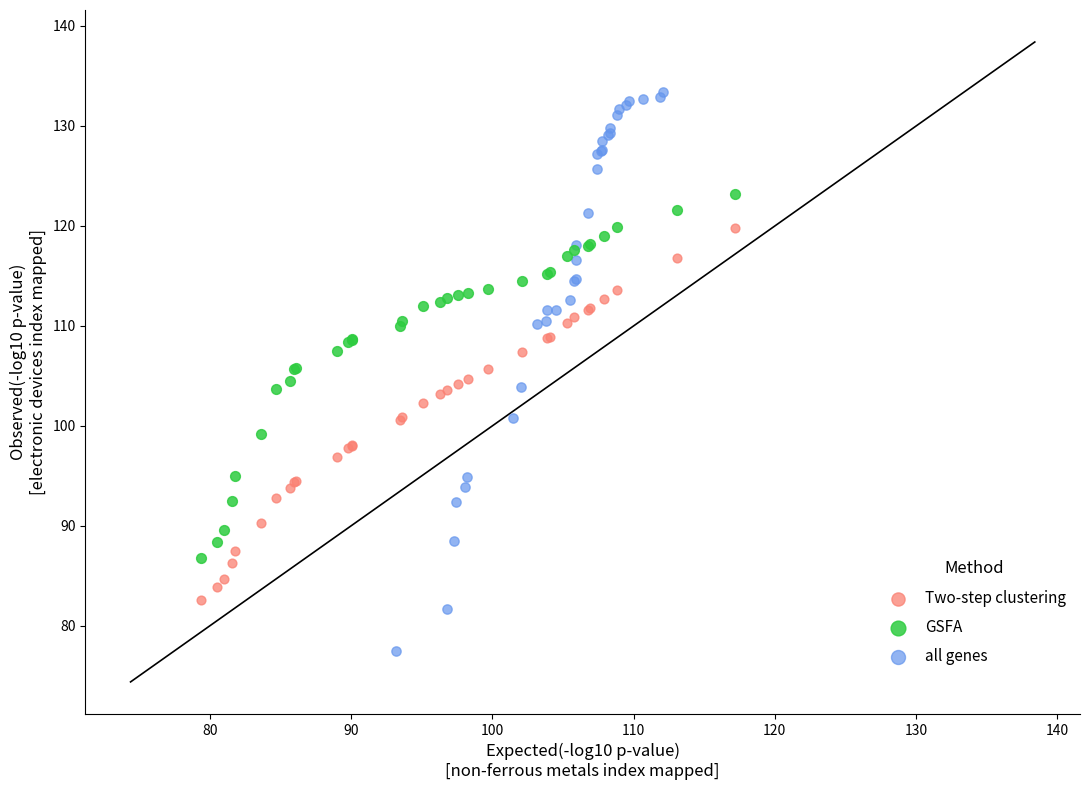

Which series has the widest spread of Y values?

all genes